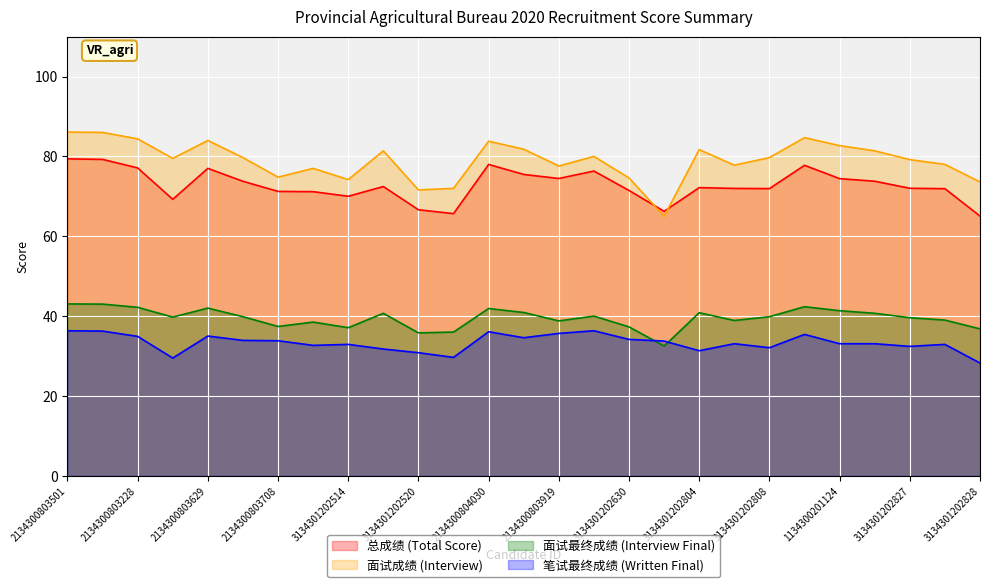

How many lines are shown in the chart?

4